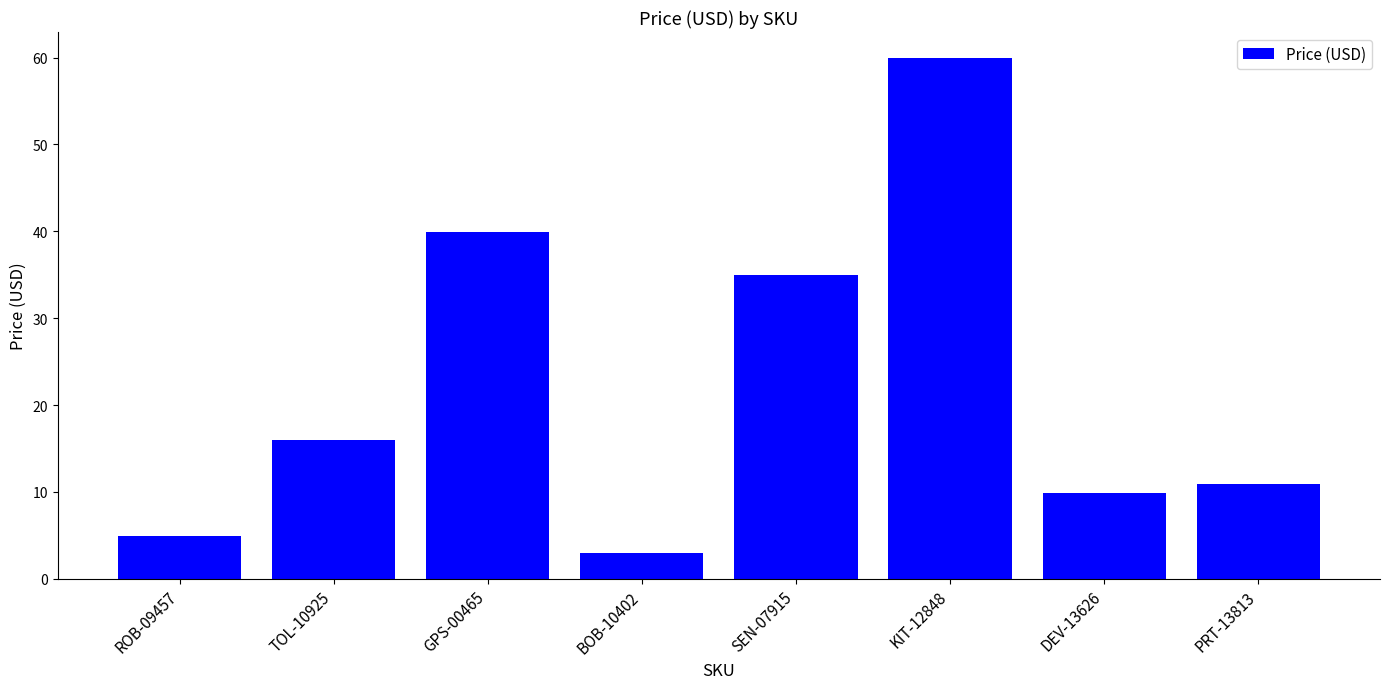

What is the change in value from TOL-10925 to SEN-07915?

+19.0